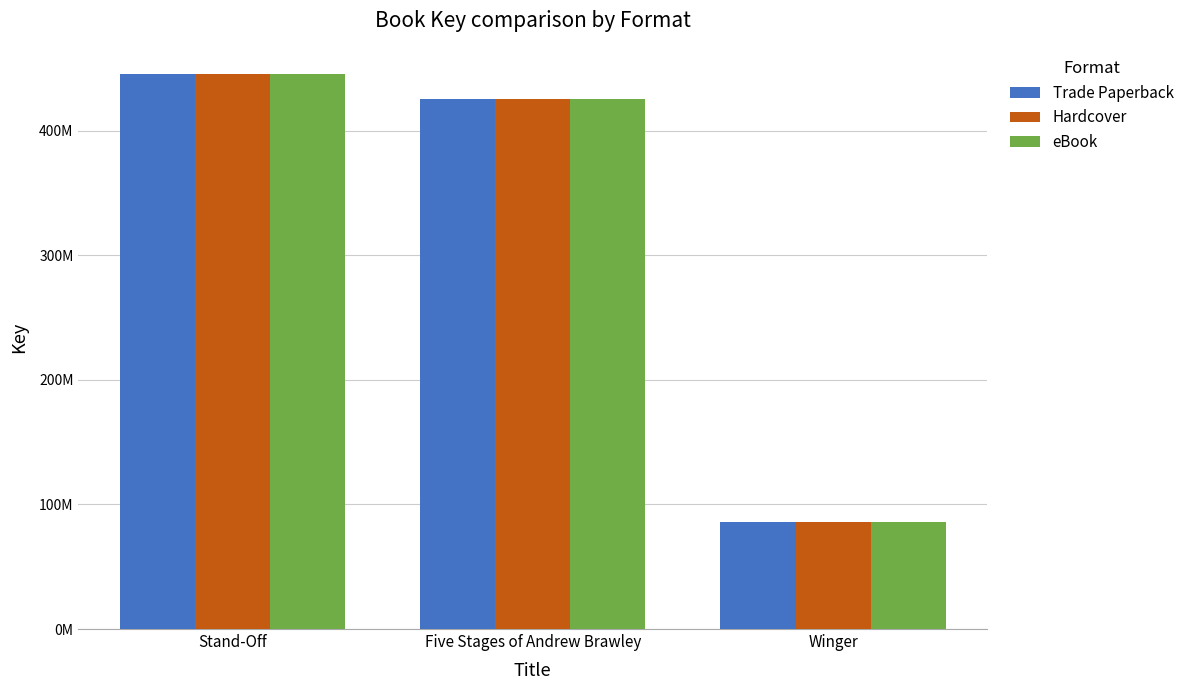

What are all the series names shown in the legend?

Trade Paperback, Hardcover, eBook